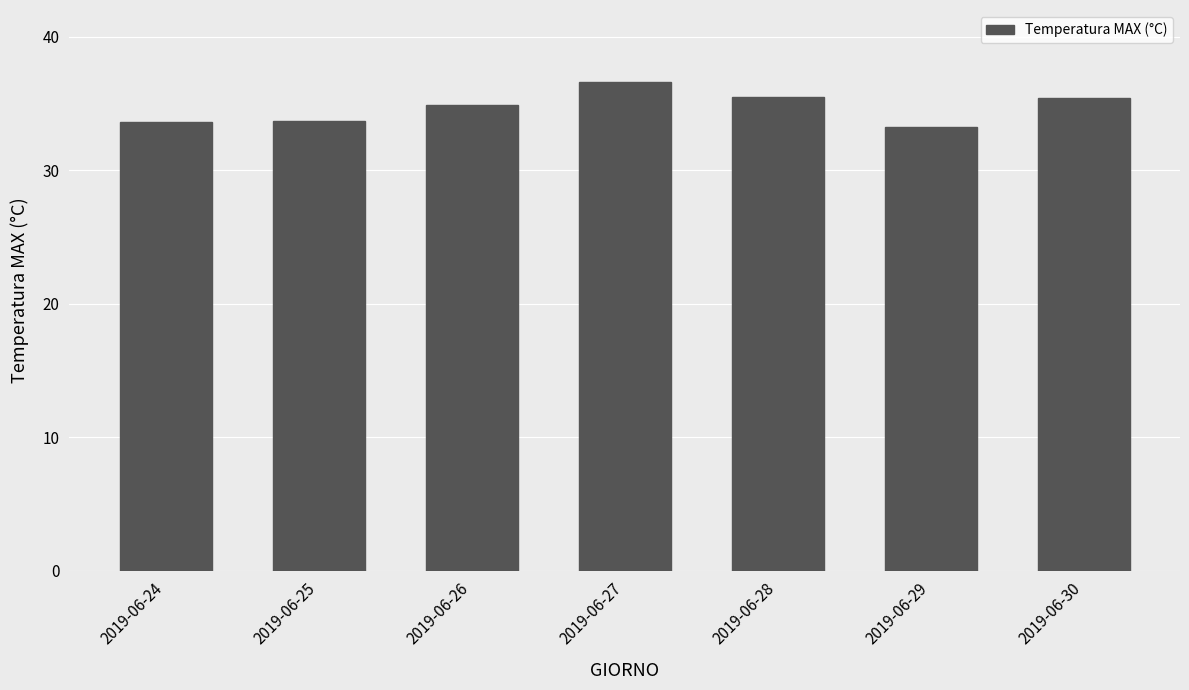

How many series are shown in this chart?

1